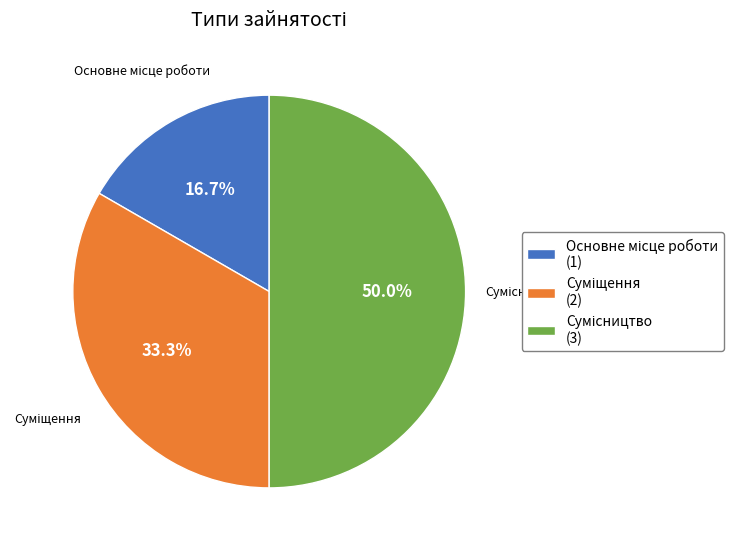

To the nearest percent, what is the difference between the largest and smallest slice percentages?

33%